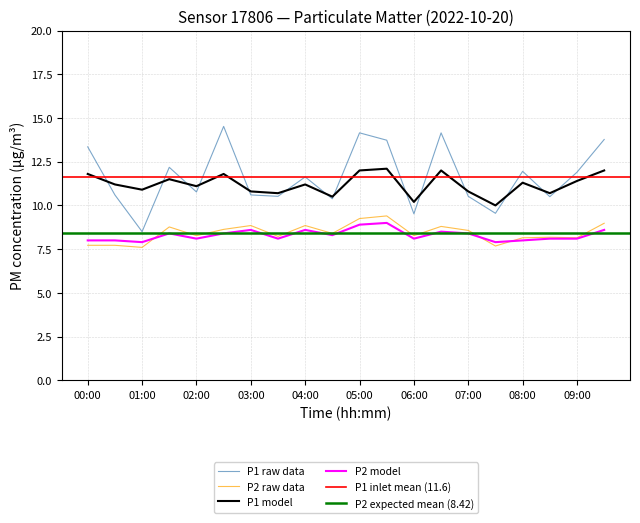

What is the label of the 19th point from the right?

00:30